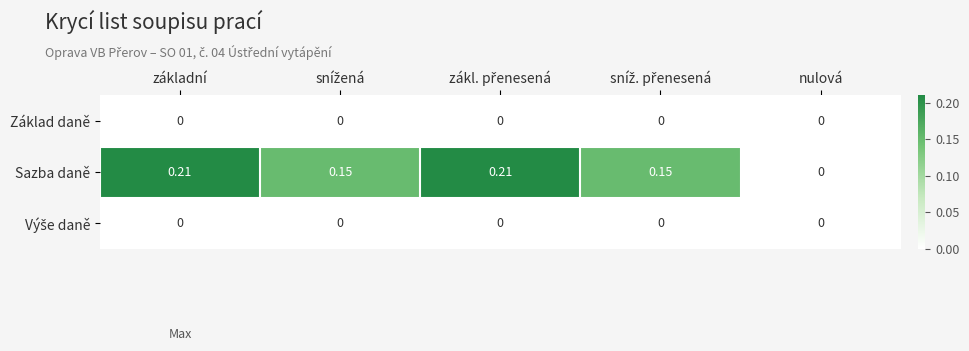

Where is Sazba daně nearest to the value 0?

nulová